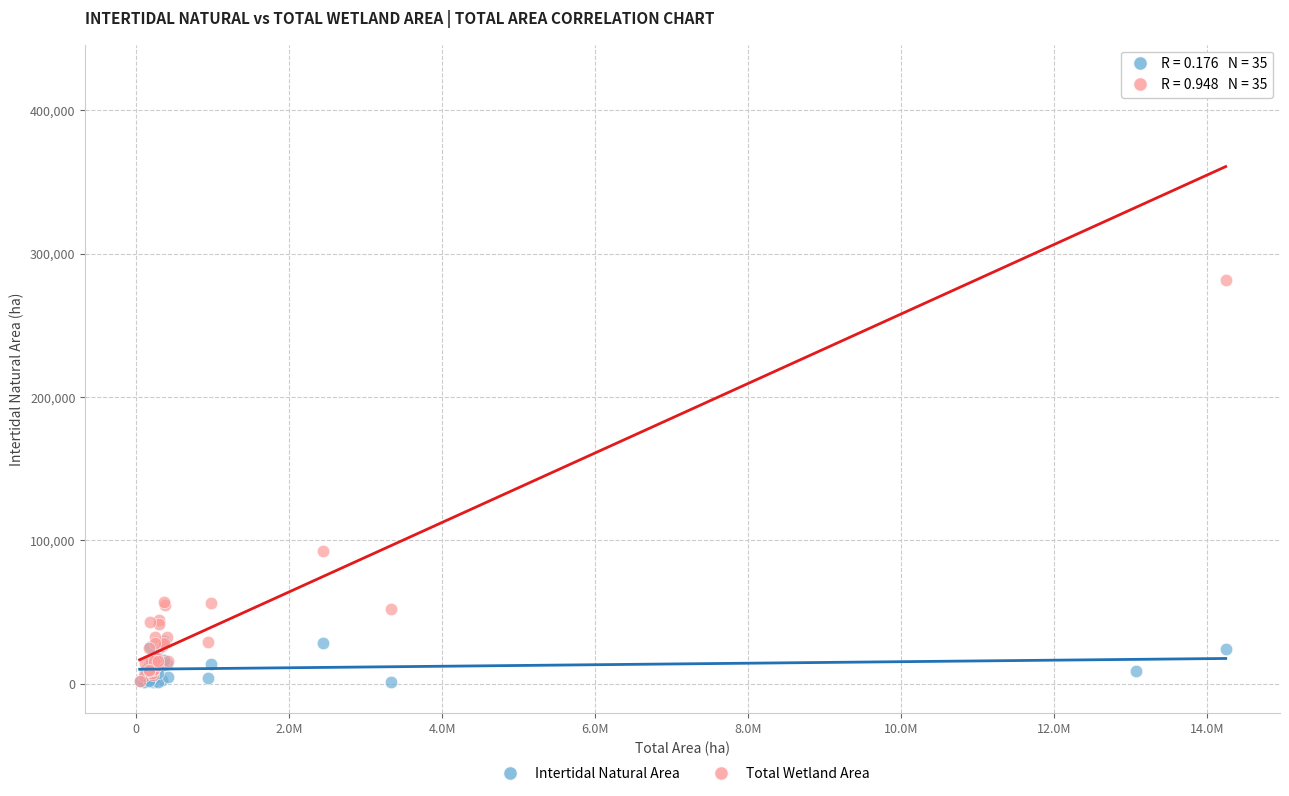

Which series reaches the maximum Y coordinate?

Total Wetland Area